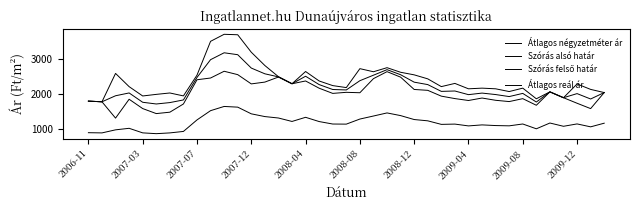

Where is Szórás alsó határ nearest to the value 1988?

18